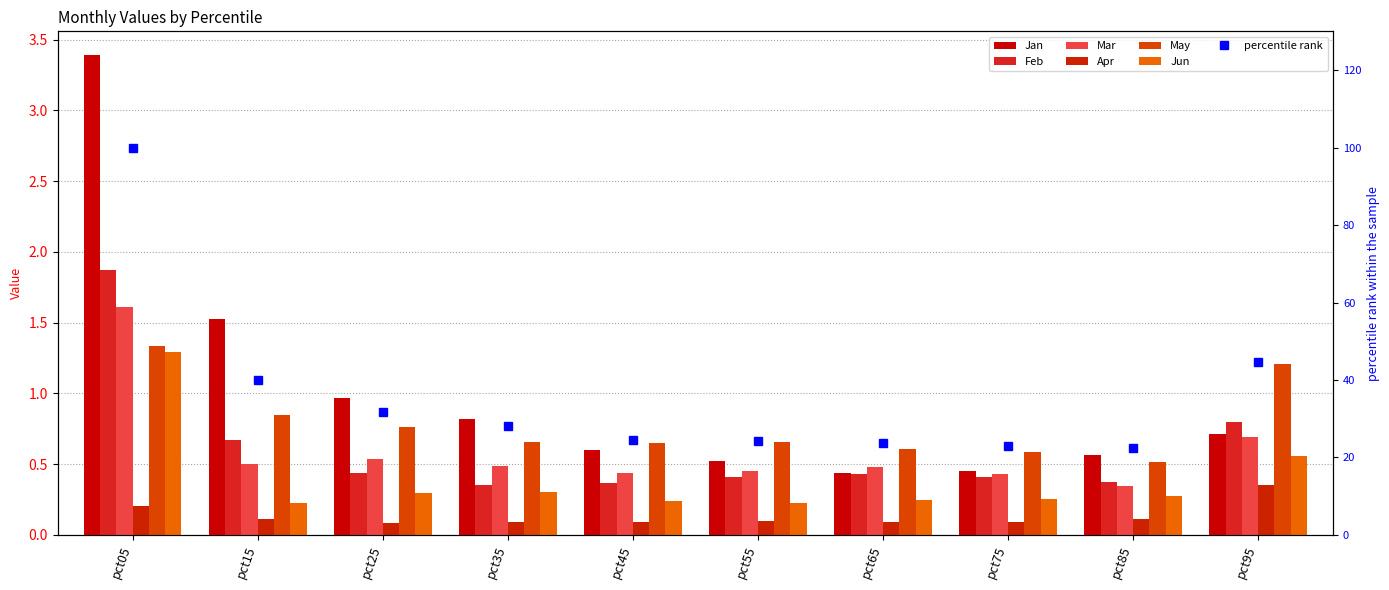

The Mar series shows 0.7 at pct75. True or false?

False